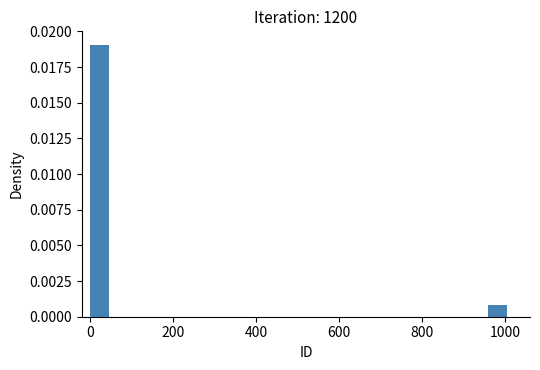

Read against the x-axis, roughly where is the centre of the tallest bar?

20